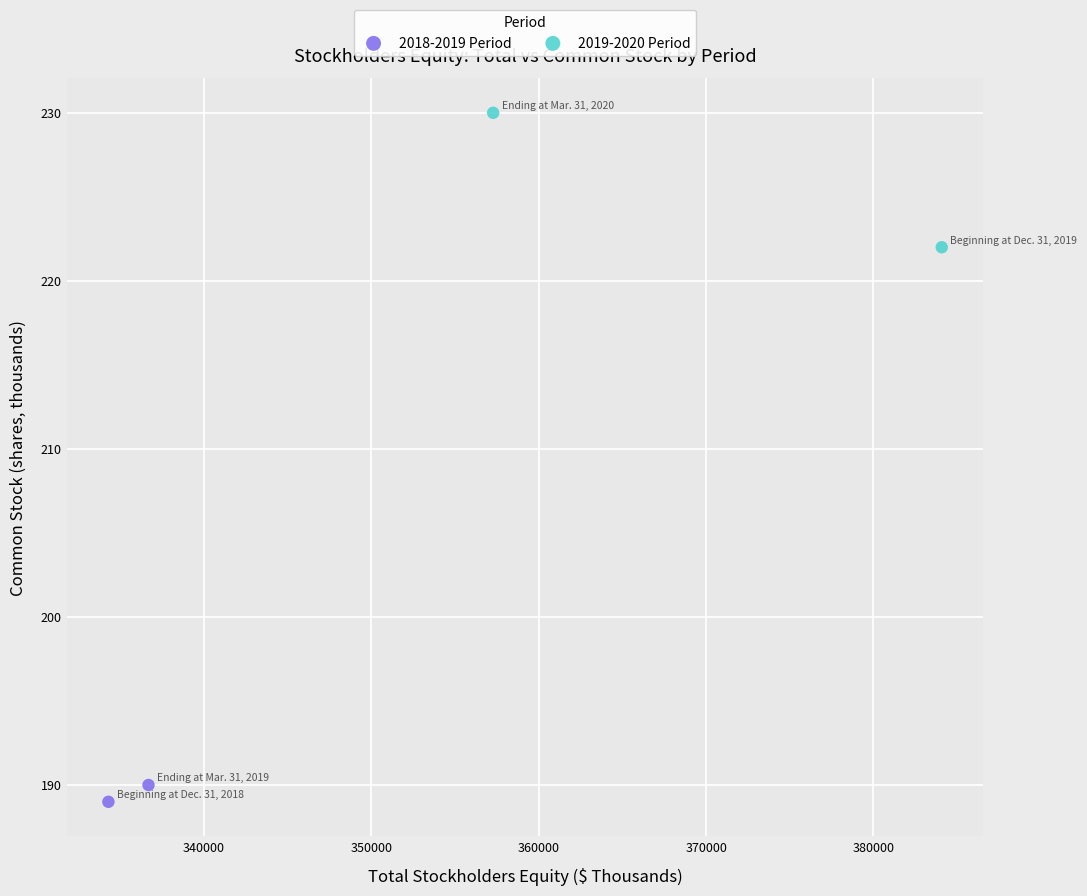

Which series reaches the minimum Y coordinate?

2018-2019 Period